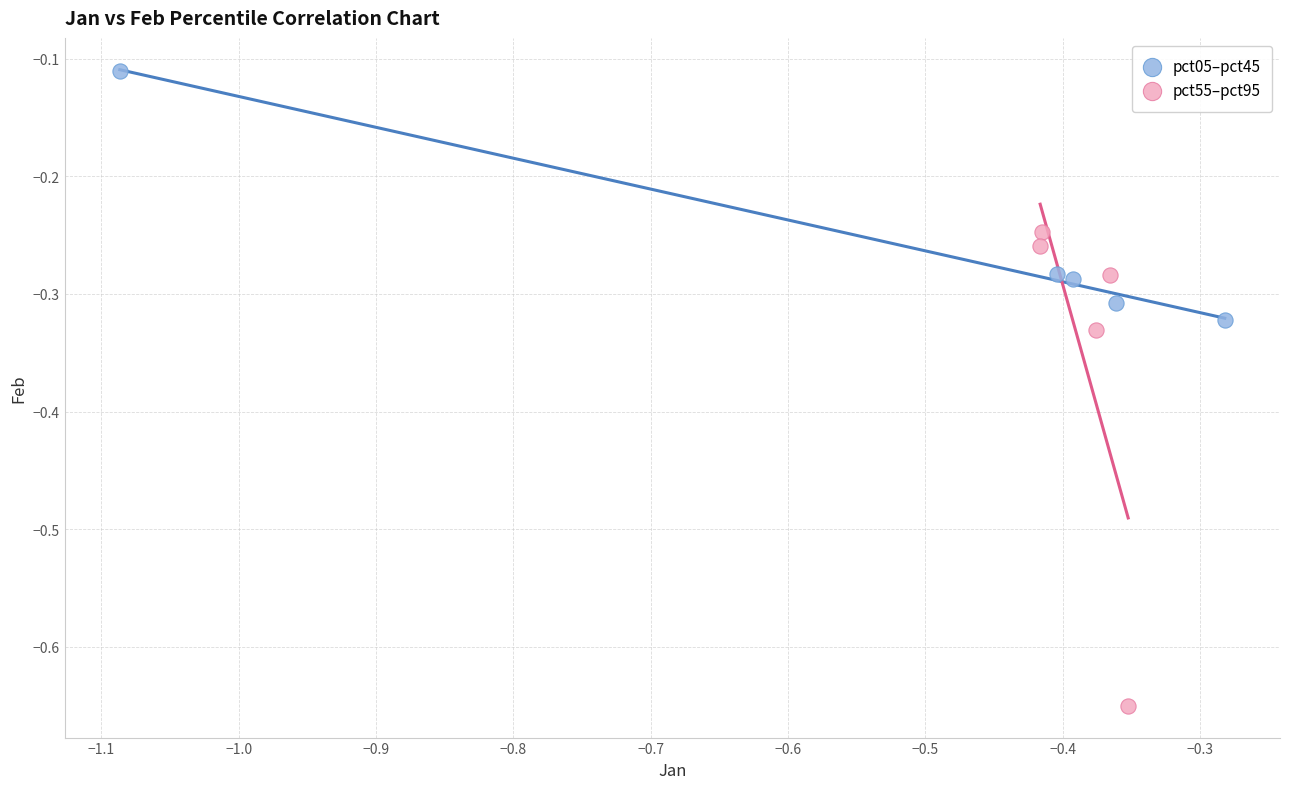

Which series reaches the minimum Y coordinate?

pct55–pct95